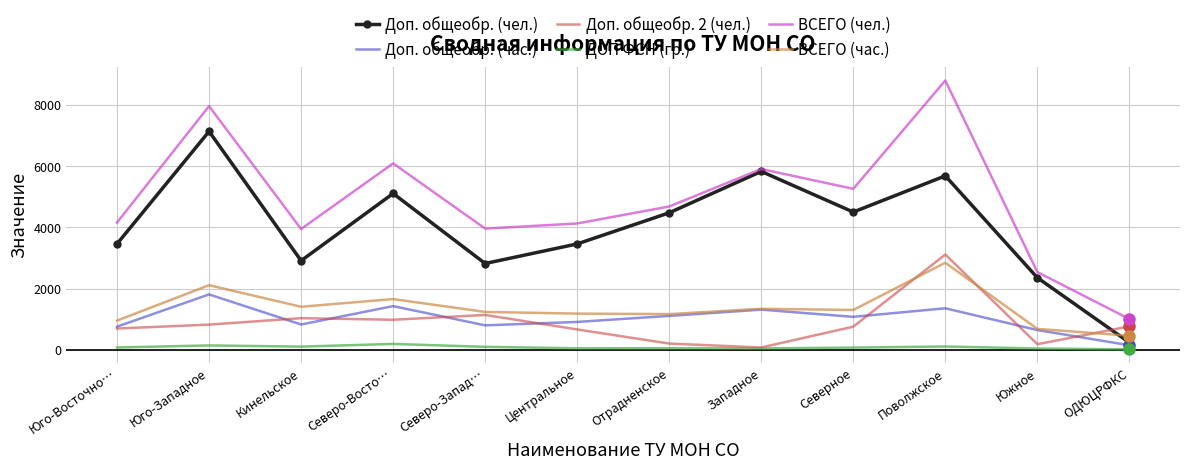

True or false: Доп. общеобр. 2 (чел.) and ВСЕГО (чел.) cross at least once.

False